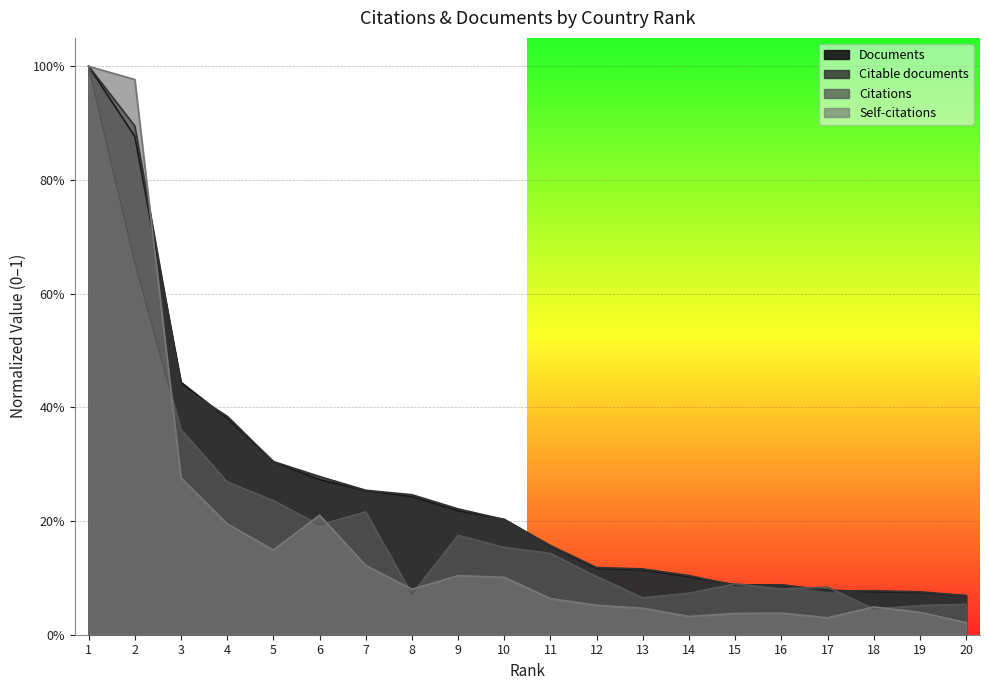

What is the difference between the Citations values at 1 and 18?

1.0